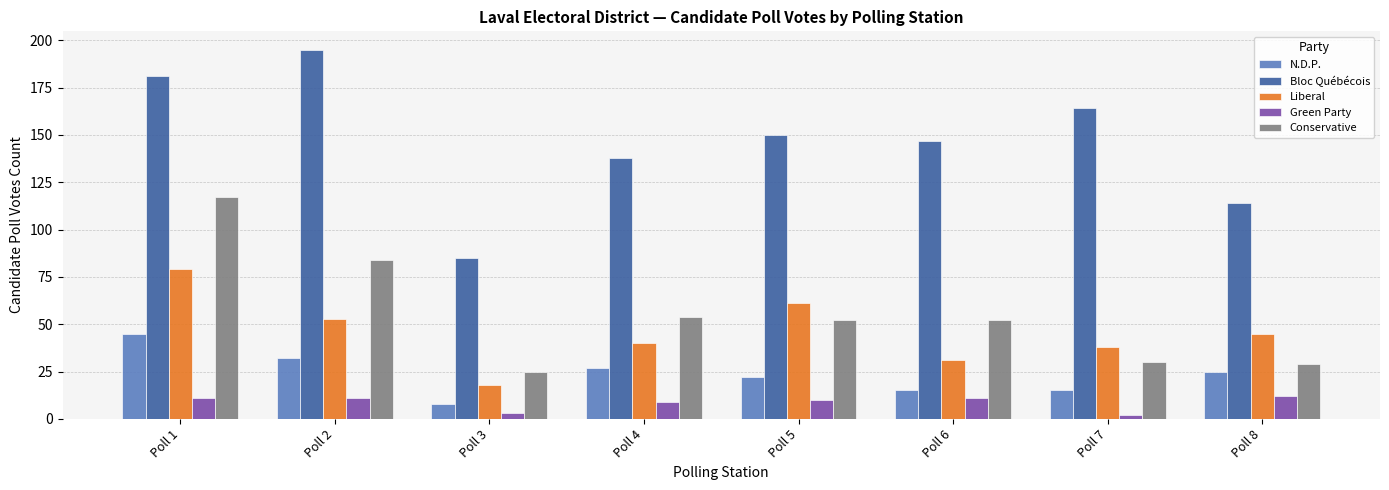

Read the Green Party value at Poll 5, to the nearest 5.

10